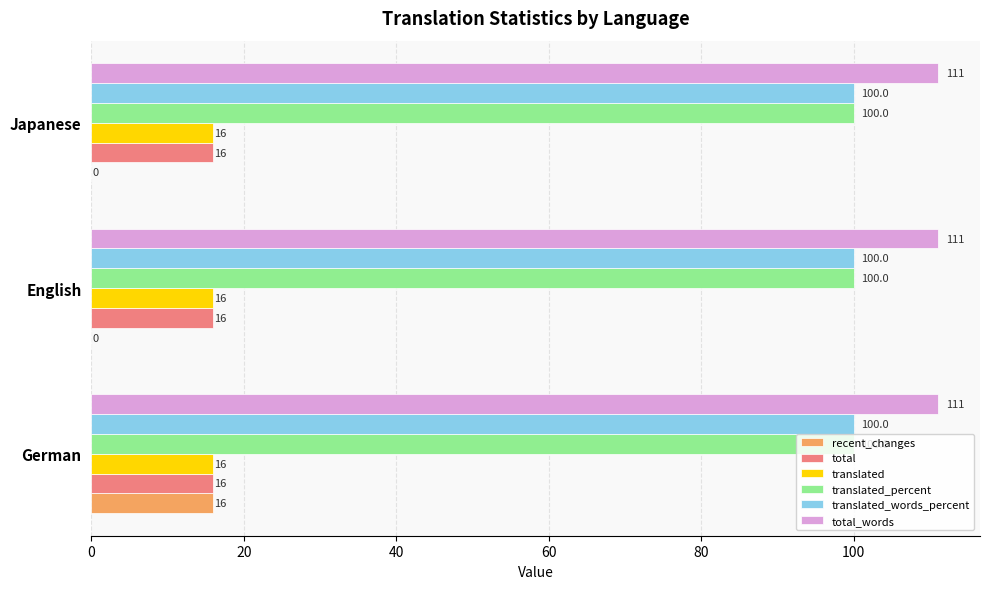

Which series has the largest total across all categories?

total_words